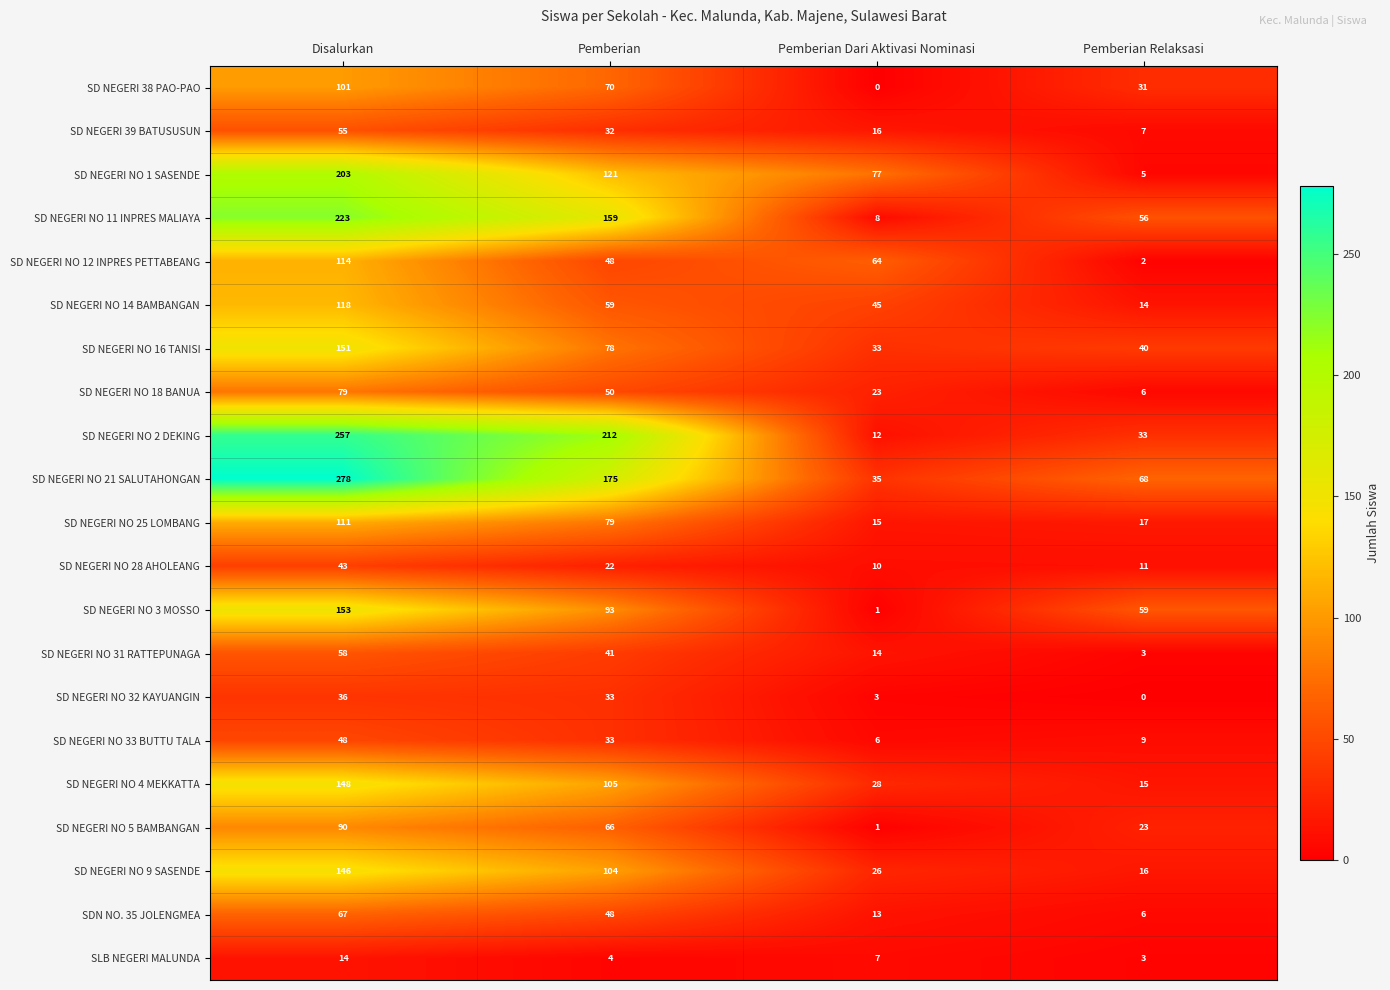

At how many categories does at least one series exceed 3?

4